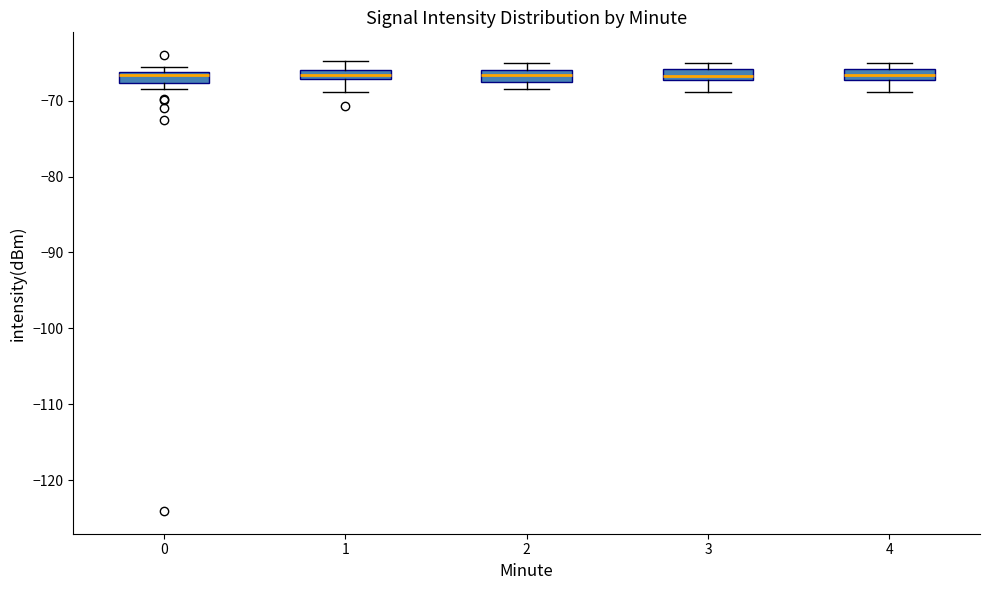

Where does the lower whisker of the box at x = 1 end on the y-axis? The values are not printed on the chart, so give them approximately, as read against the axis.

-69